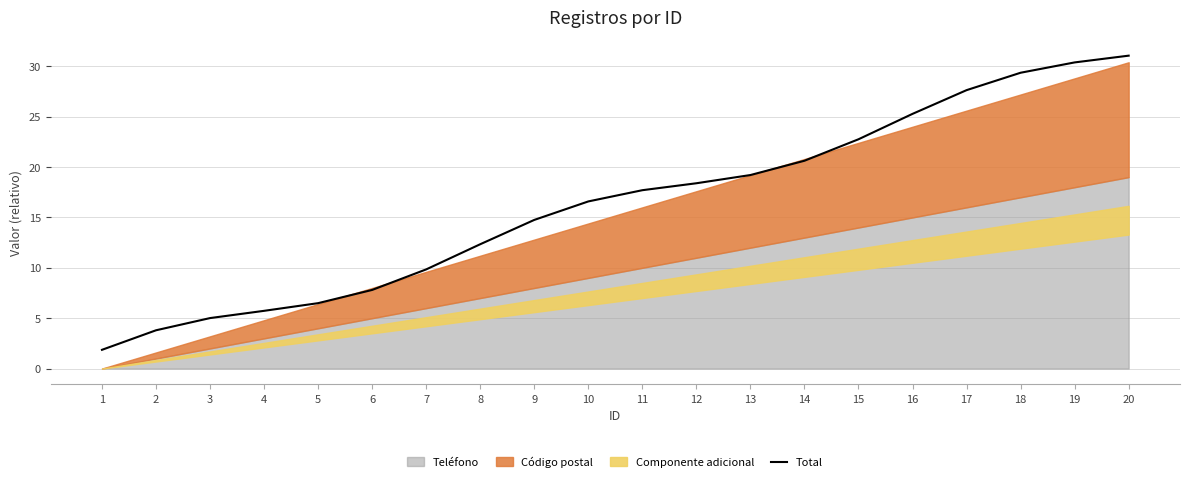

Count the number of categories in the chart.

20